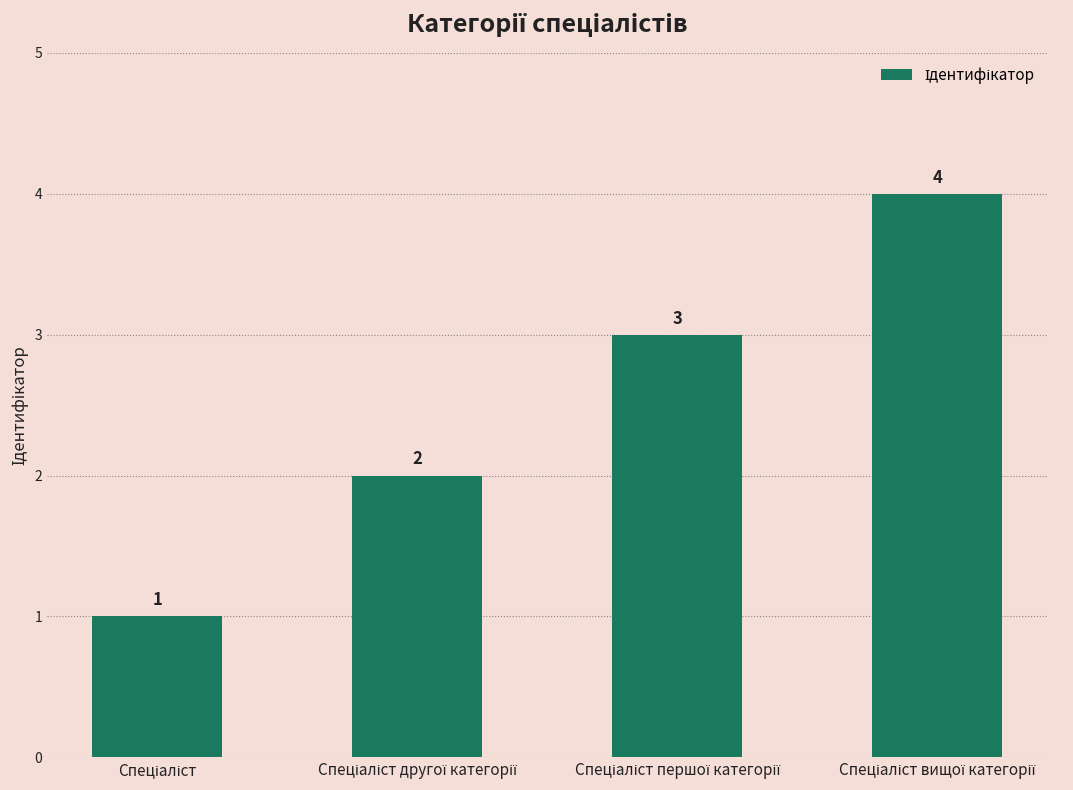

Does the chart contain any negative values?

No